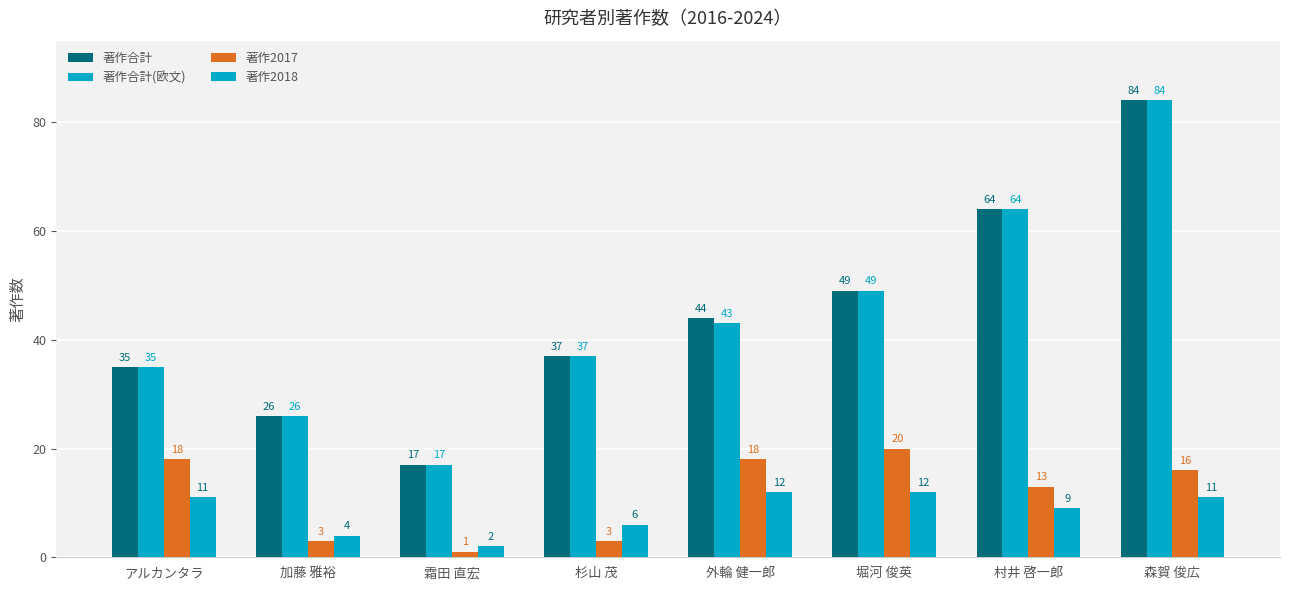

How many groups of bars are there?

8